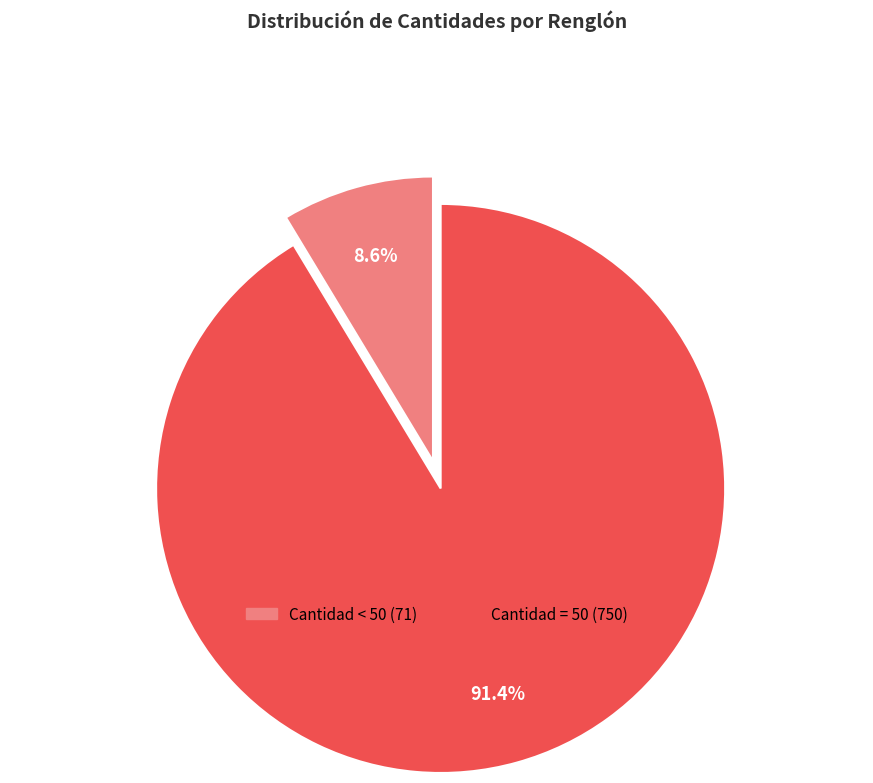

To the nearest percent, what is the difference between the largest and smallest slice percentages?

83%